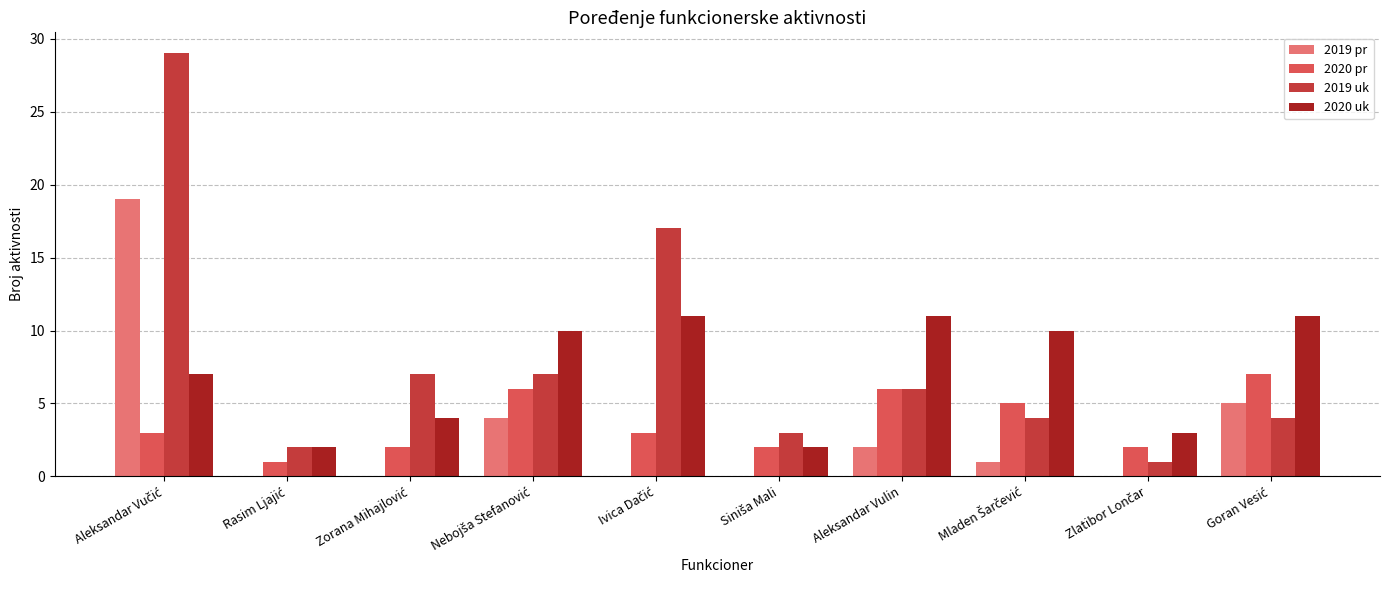

What is the sum of all 2020 uk values?

71